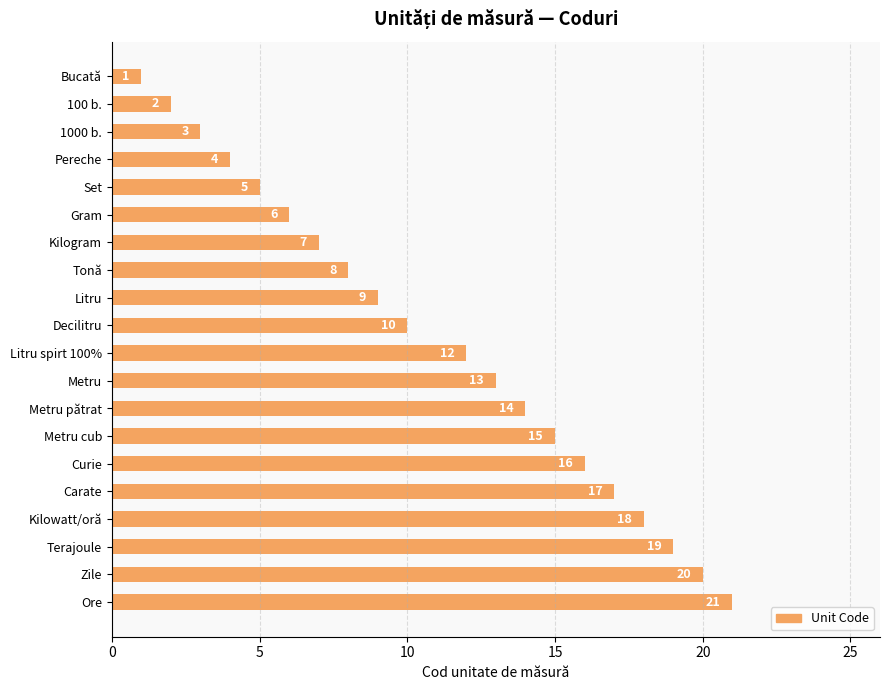

The value at Curie is 16. True or false?

True